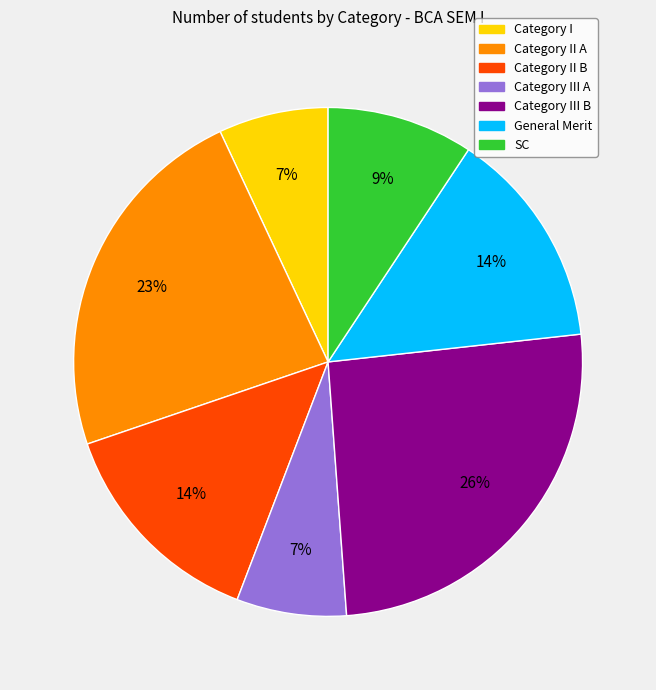

To the nearest percent, what is the average slice percentage?

14%